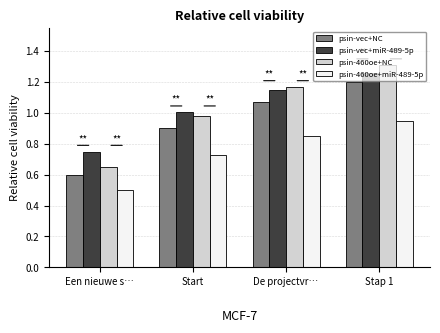

What is the sum of all psin-460oe+NC values?

4.1